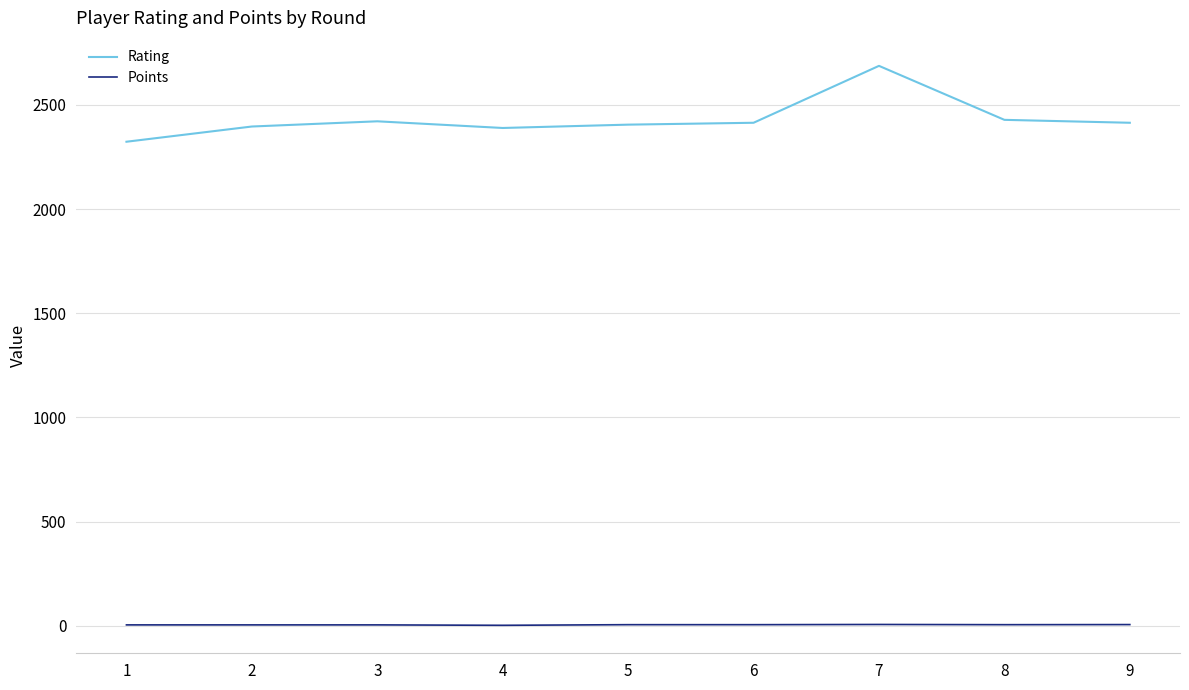

True or false: Rating and Points cross at least once.

False